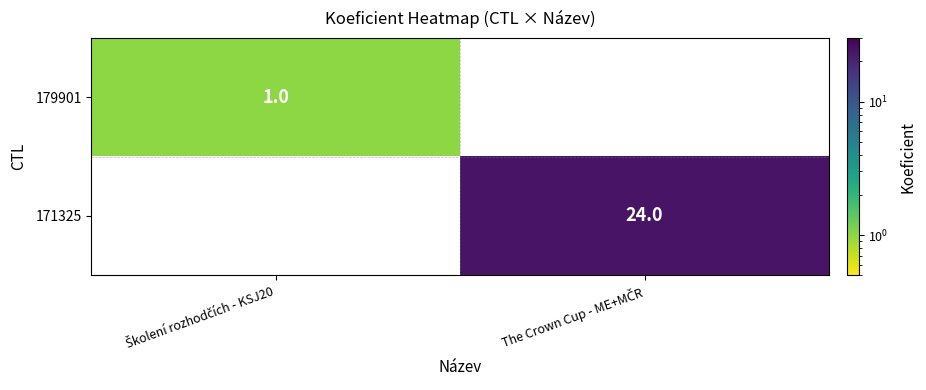

List the labels in order of 179901 value, smallest first.

Školení rozhodčích - KSJ20, The Crown Cup - ME+MČR